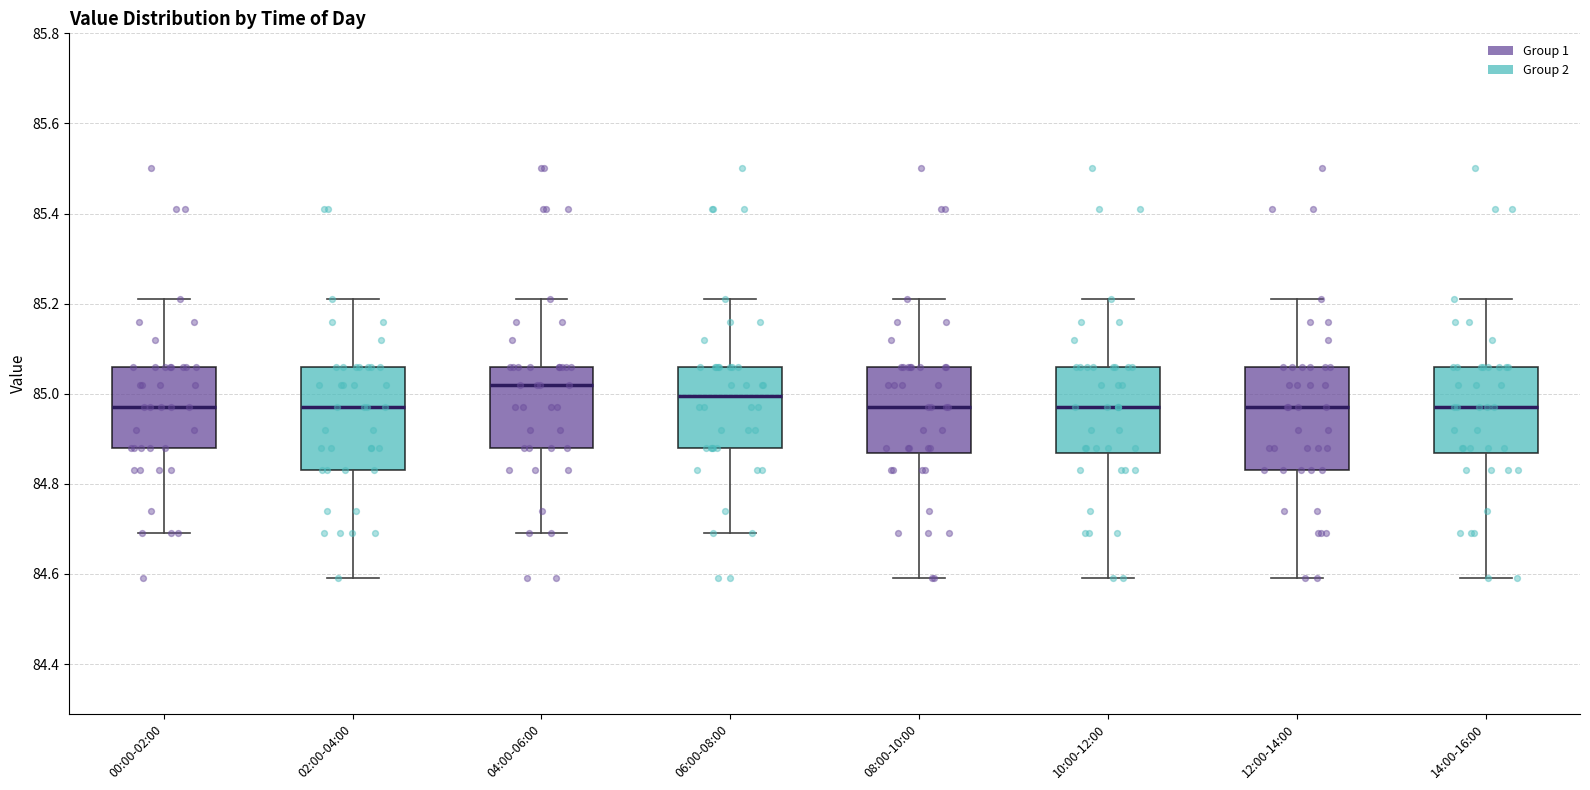

Reading left to right, transcribe this box plot: for each box, give where its median line is, the range the box spans, and where its two whiskers end, as read against the y-axis. The values are not printed on the chart, so give them approximately, as read against the axis.

00:00-02:00: median 84.98, box 84.88 to 85.06, whiskers 84.70 to 85.22
02:00-04:00: median 84.98, box 84.84 to 85.06, whiskers 84.60 to 85.22
04:00-06:00: median 85.02, box 84.88 to 85.06, whiskers 84.70 to 85.22
06:00-08:00: median 85.00, box 84.88 to 85.06, whiskers 84.70 to 85.22
08:00-10:00: median 84.98, box 84.86 to 85.06, whiskers 84.60 to 85.22
10:00-12:00: median 84.98, box 84.86 to 85.06, whiskers 84.60 to 85.22
12:00-14:00: median 84.98, box 84.84 to 85.06, whiskers 84.60 to 85.22
14:00-16:00: median 84.98, box 84.86 to 85.06, whiskers 84.60 to 85.22